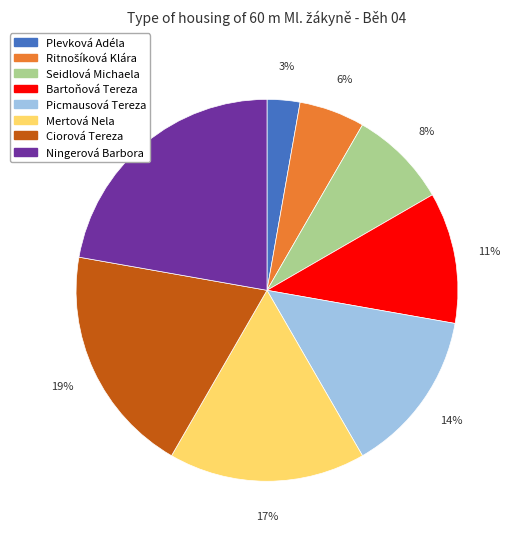

Between Ningerová Barbora and Bartoňová Tereza, which is larger?

Ningerová Barbora